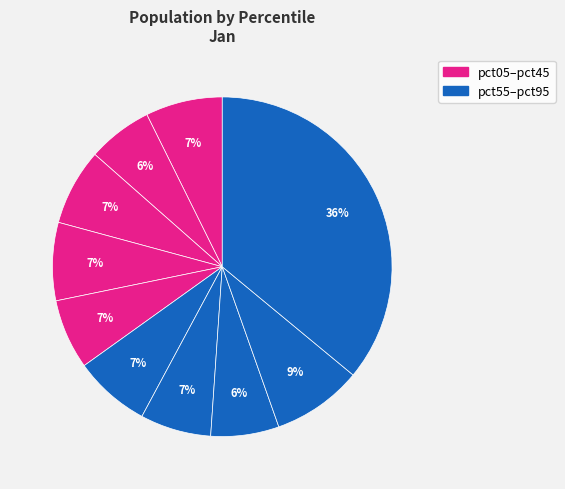

Does any single category account for the majority?

No